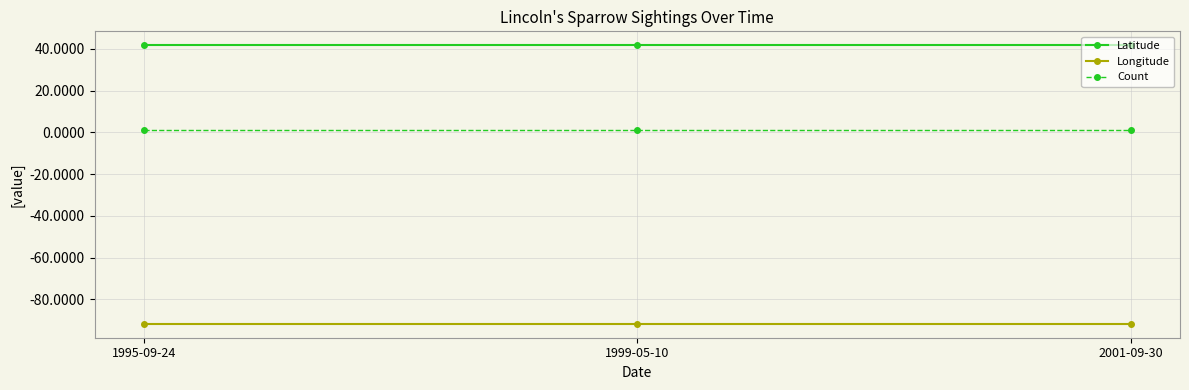

What are all the series names shown in the legend?

Latitude, Longitude, Count